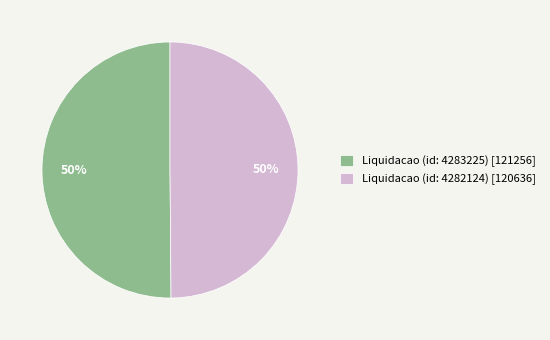

Combined, do Liquidacao (id: 4282124) [120636] and Liquidacao (id: 4283225) [121256] account for over 50%?

Yes